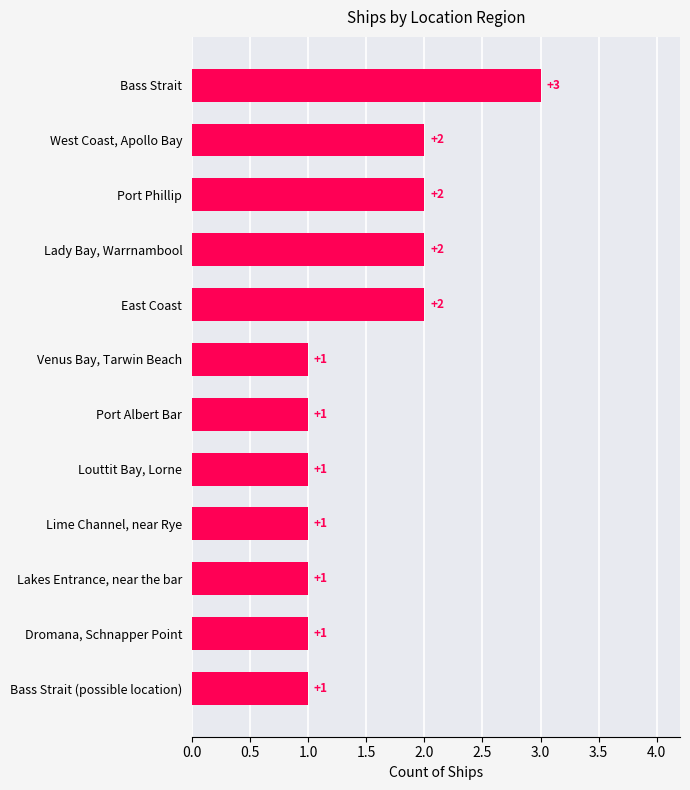

Which has a higher value, Port Albert Bar or Lady Bay, Warrnambool?

Lady Bay, Warrnambool